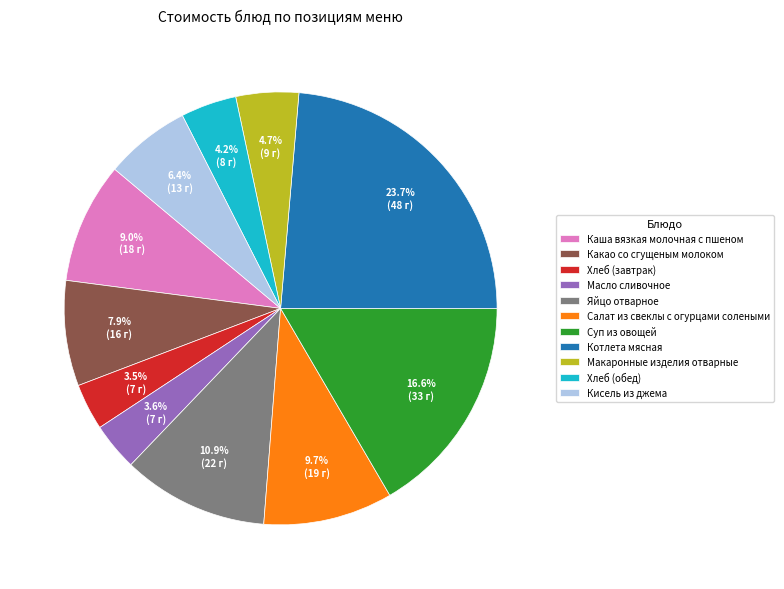

Which slice is the largest?

Котлета мясная